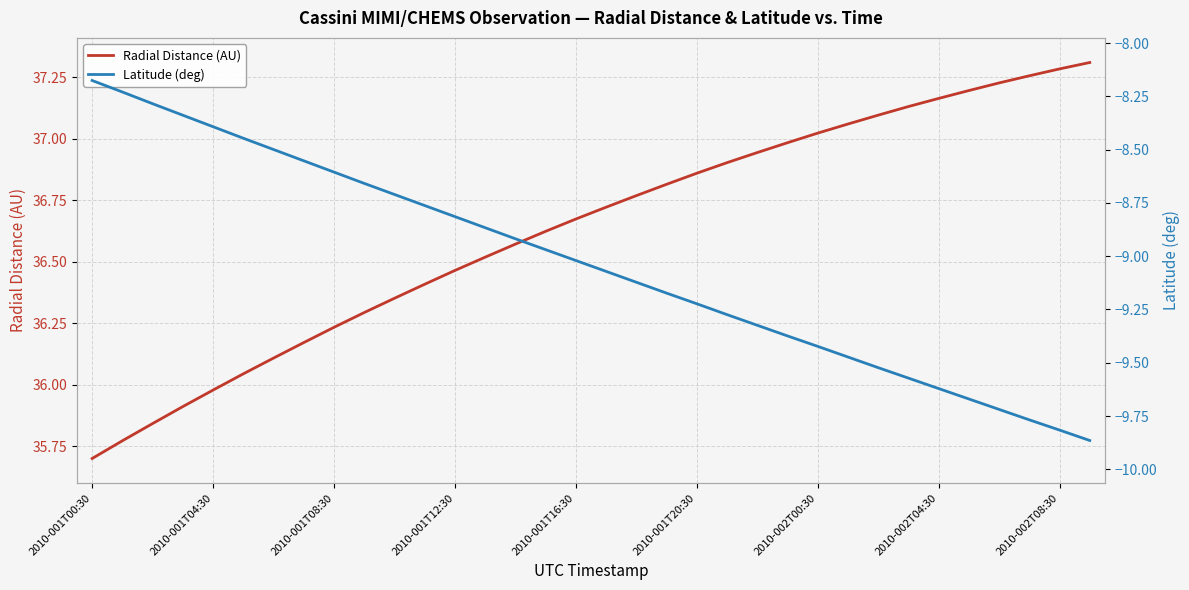

What is the difference between the maximum and minimum values in the Radial Distance (AU) series?

1.6